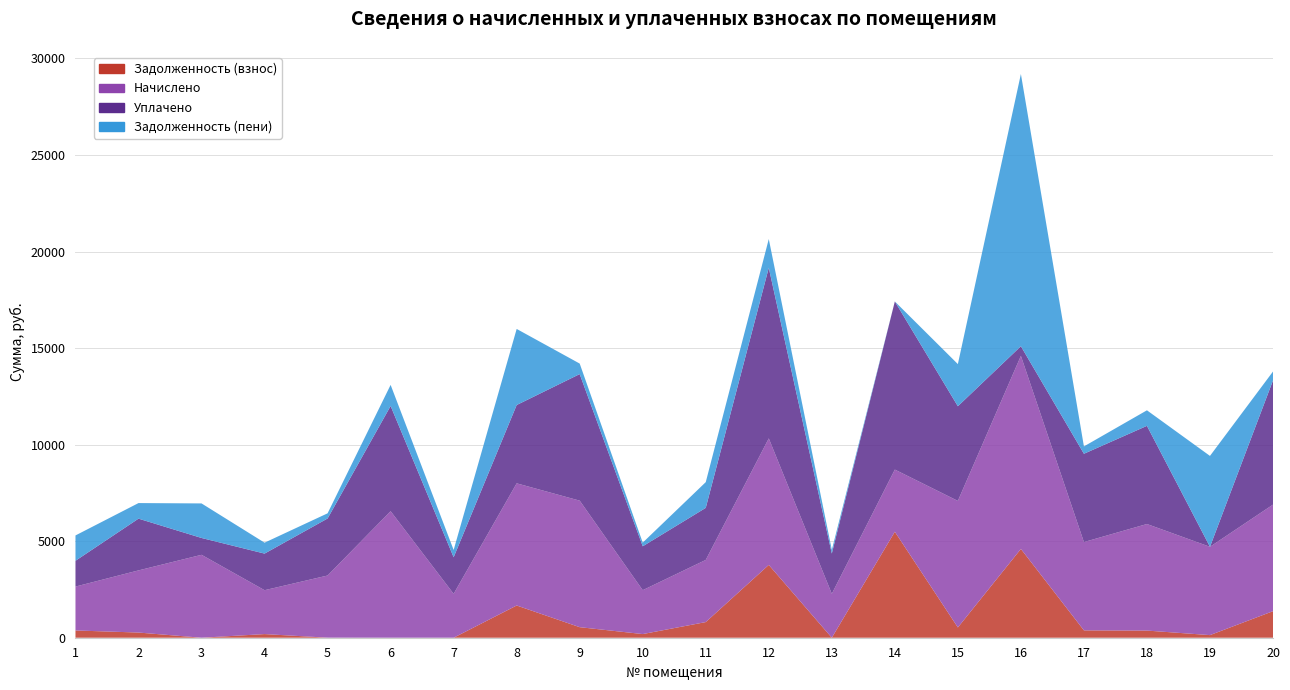

Reading right to left, transcribe all the data shown in this chart.

Задолженность (взнос): 20=1374.4	19=135.3	18=370.2	17=381.0	16=4598.4	15=532.7	14=5488.2	13=1.1	12=3770.2	11=810.1	10=189.4	9=546.0	8=1669.1	7=0.0	6=0.0	5=3.0	4=188.3	3=0.0	2=268.2	1=375.8
Начислено: 20=5518.1	19=4572.2	18=5518.1	17=4572.2	16=9997.0	15=6552.2	14=3218.3	13=2272.6	12=6552.2	11=3218.3	10=2272.6	9=6552.2	8=6325.8	7=2272.6	6=6552.2	5=3218.3	4=2272.6	3=4293.4	2=3218.3	1=2272.6
Уплачено: 20=6432.6	19=0.0	18=5083.1	17=4573.0	16=500.0	15=4901.9	14=8706.5	13=2084.6	12=8833.3	11=2695.9	10=2272.6	9=6553.3	8=4054.6	7=1893.5	6=5448.4	5=2953.1	4=1895.3	3=872.2	2=2679.7	1=1335.7
Задолженность (пени): 20=459.8	19=4707.6	18=805.1	17=380.3	16=14095.4	15=2183.0	14=0.0	13=189.0	12=1489.1	11=1332.5	10=189.4	9=544.9	8=3940.3	7=378.8	6=1092.0	5=268.2	4=565.6	3=1788.9	2=806.8	1=1312.6